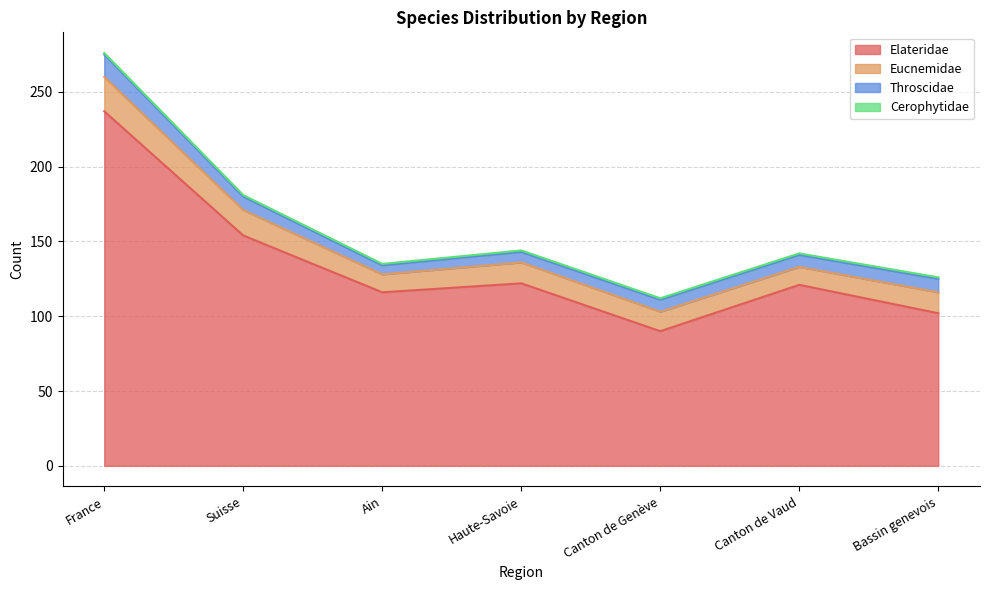

True or false: Cerophytidae and Throscidae intersect in this chart.

False